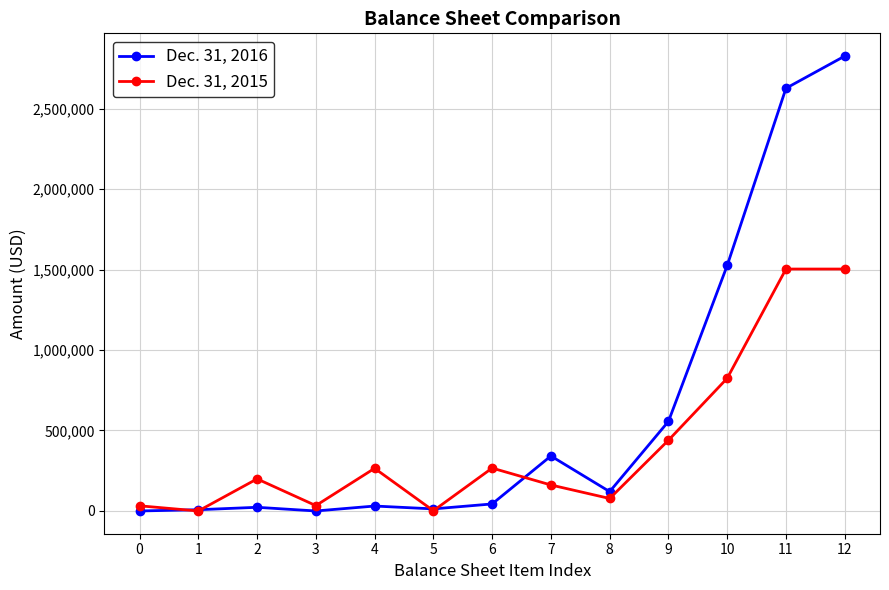

At which category is the sum across all series the highest?

12